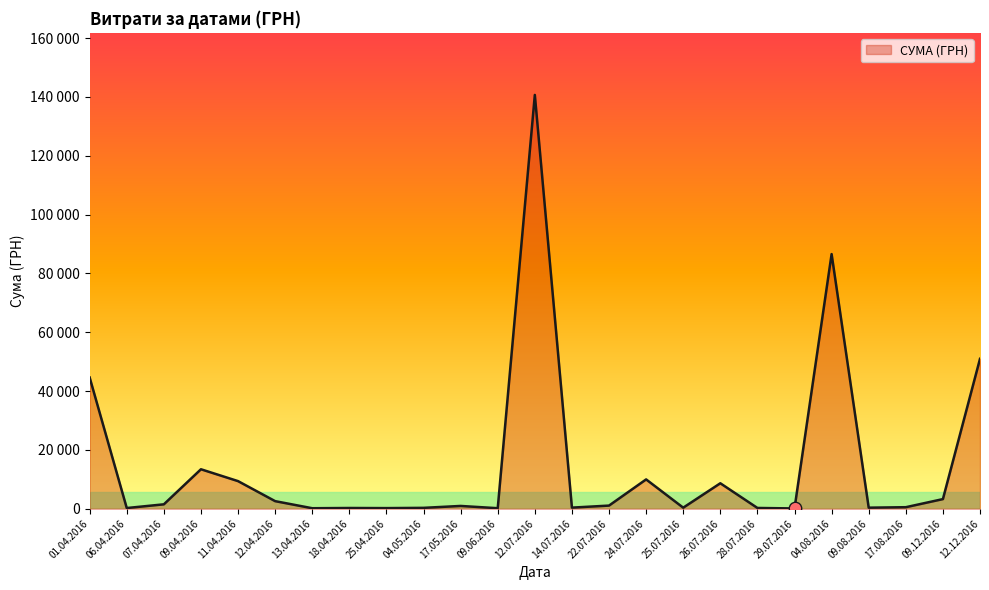

What is the ratio of the value at 12.07.2016 to the value at 09.06.2016?

781.7